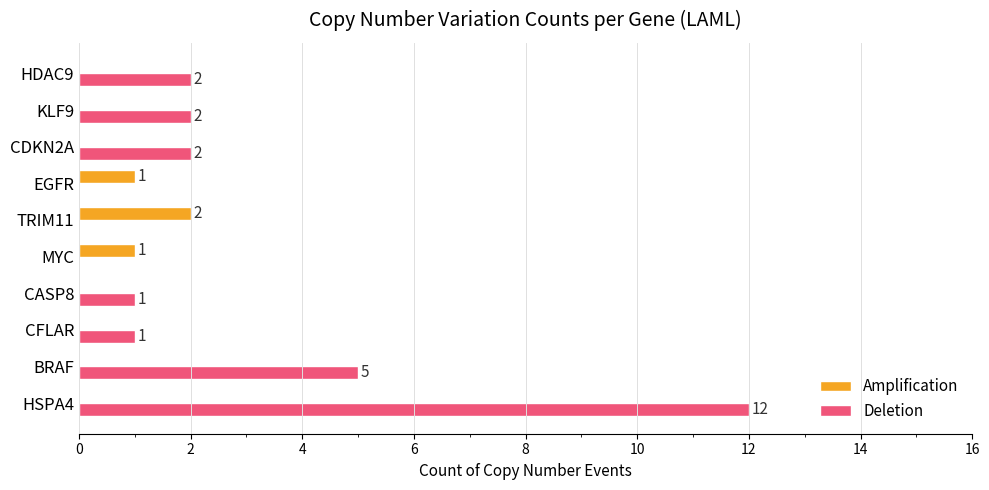

Which series changed the most between BRAF and CFLAR?

Deletion